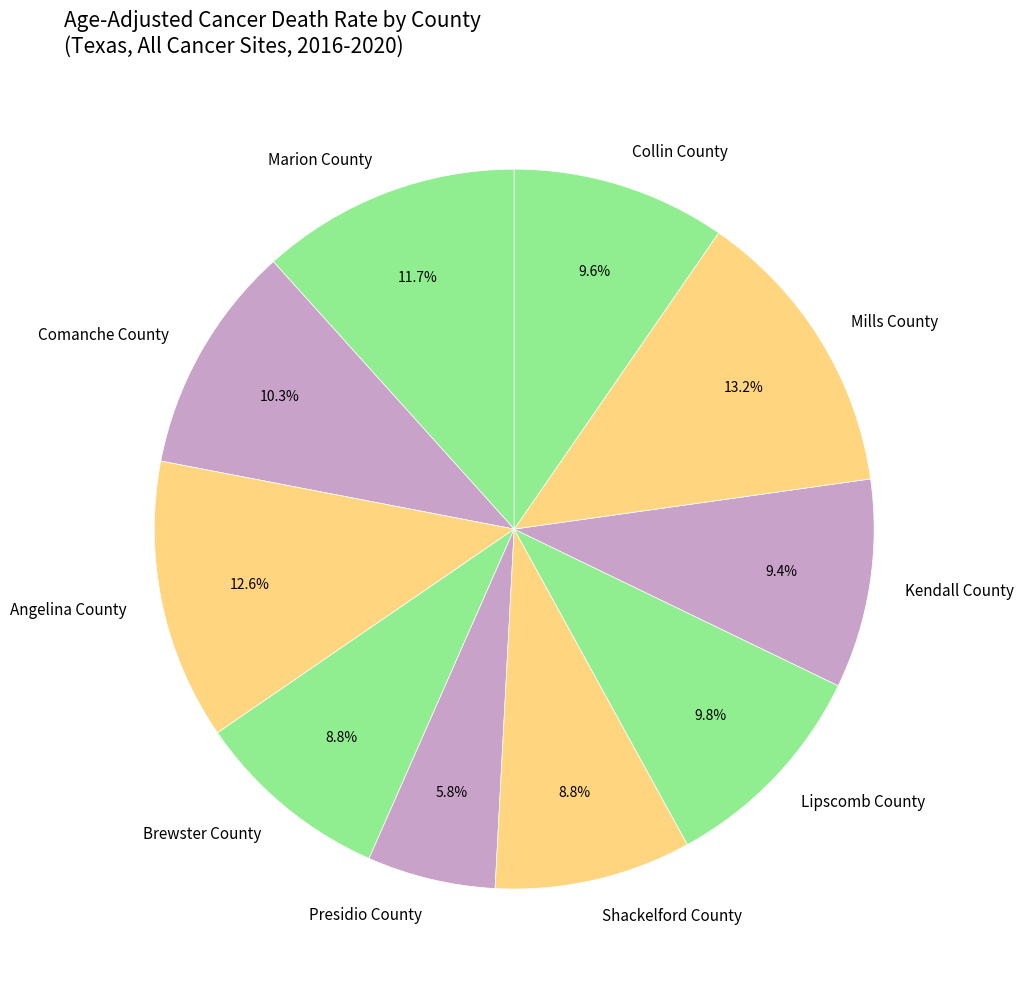

How many slices are in this pie chart?

10